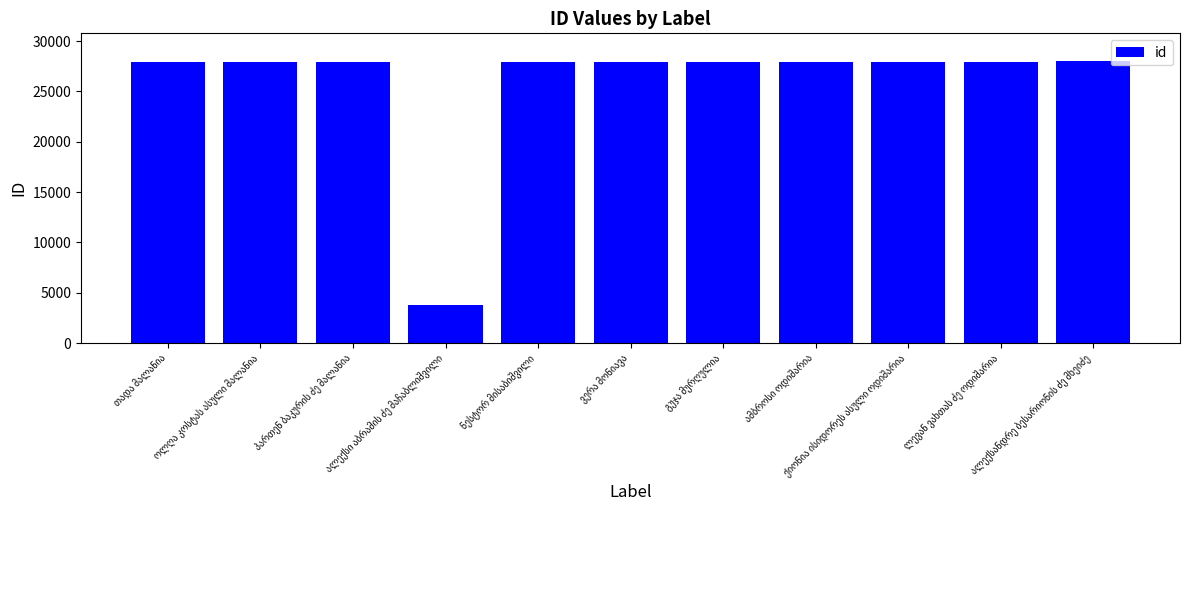

What is the maximum value shown in the chart?

27980